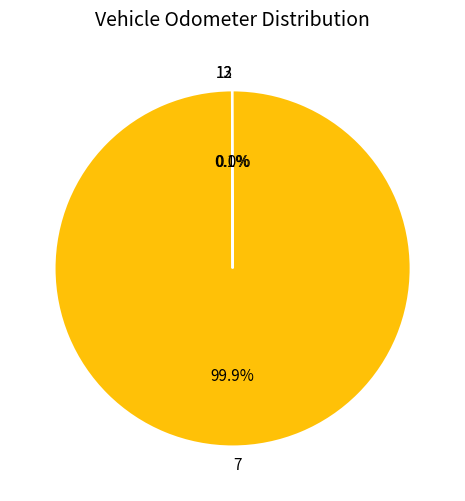

Does any single category account for the majority?

Yes